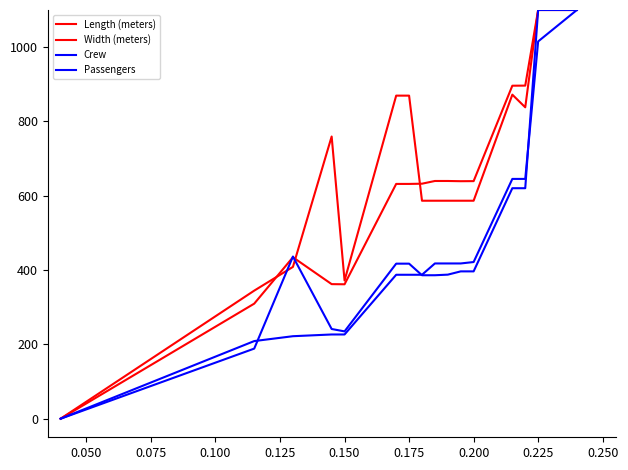

How many lines are shown in the chart?

4